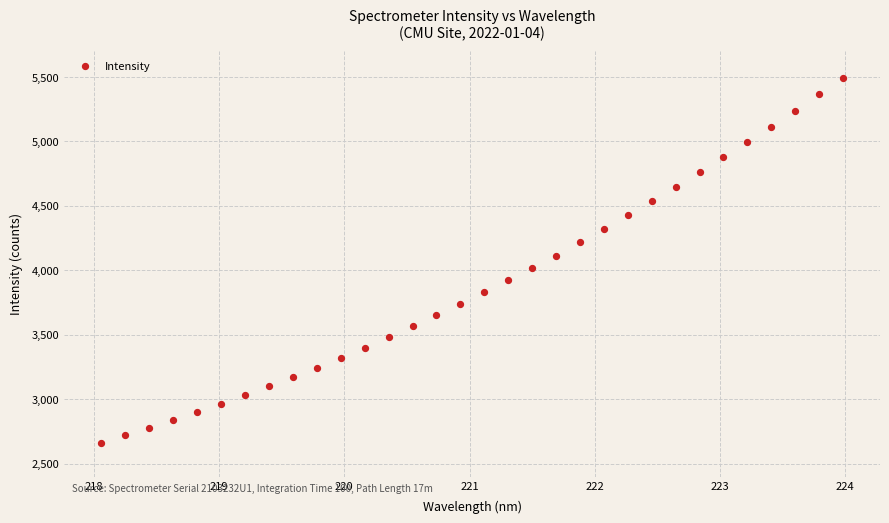

What is the range of X values (max minus min)?

5.9